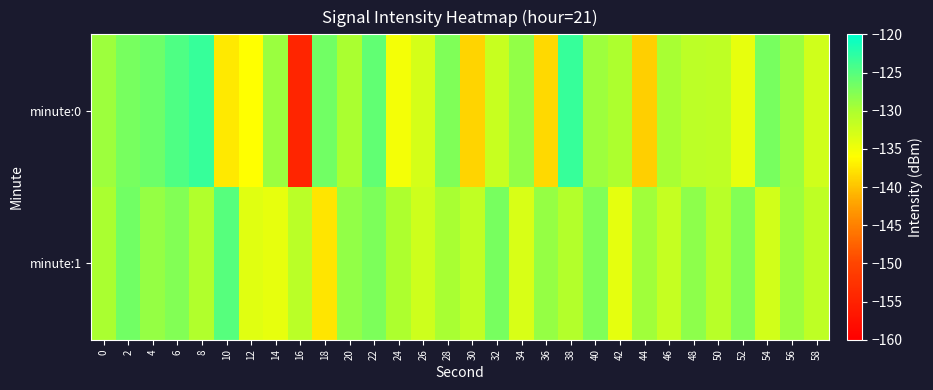

Rank the series at 2 from lowest to highest value.

minute:0, minute:1